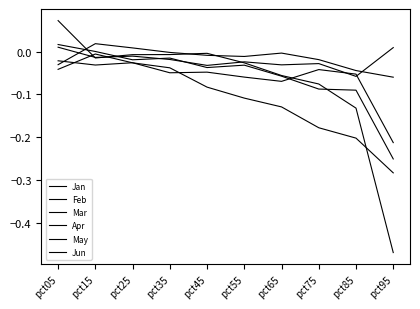

List the labels in order of Mar value, smallest first.

pct95, pct85, pct75, pct65, pct55, pct45, pct05, pct35, pct25, pct15